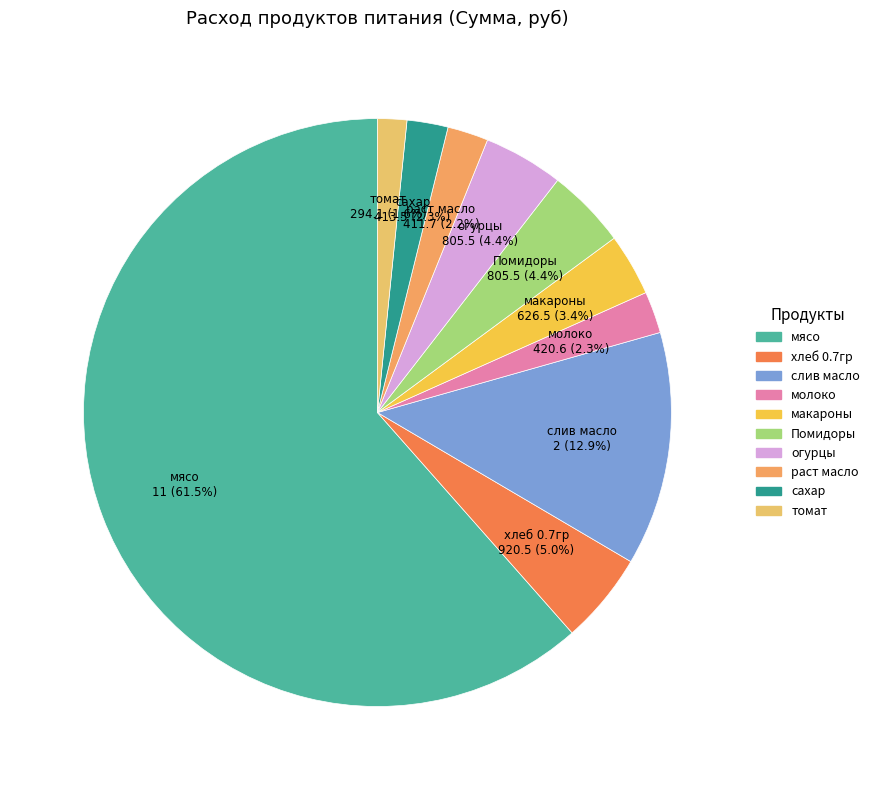

How many slices are in this pie chart?

10